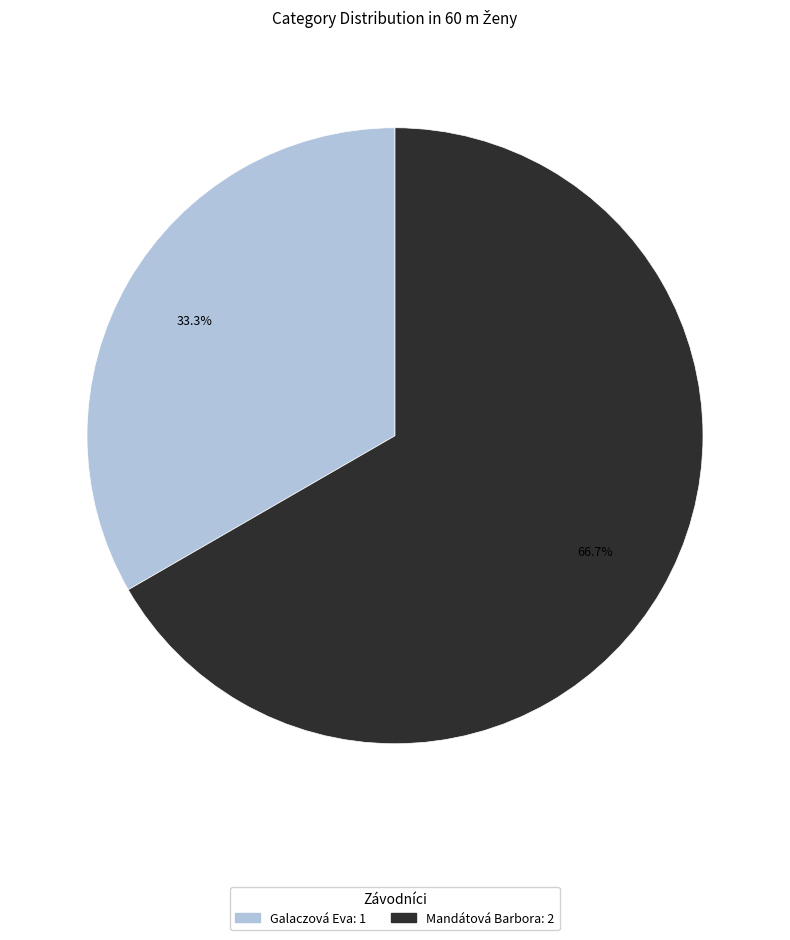

Rank the categories by value from lowest to highest.

Galaczová Eva, Mandátová Barbora